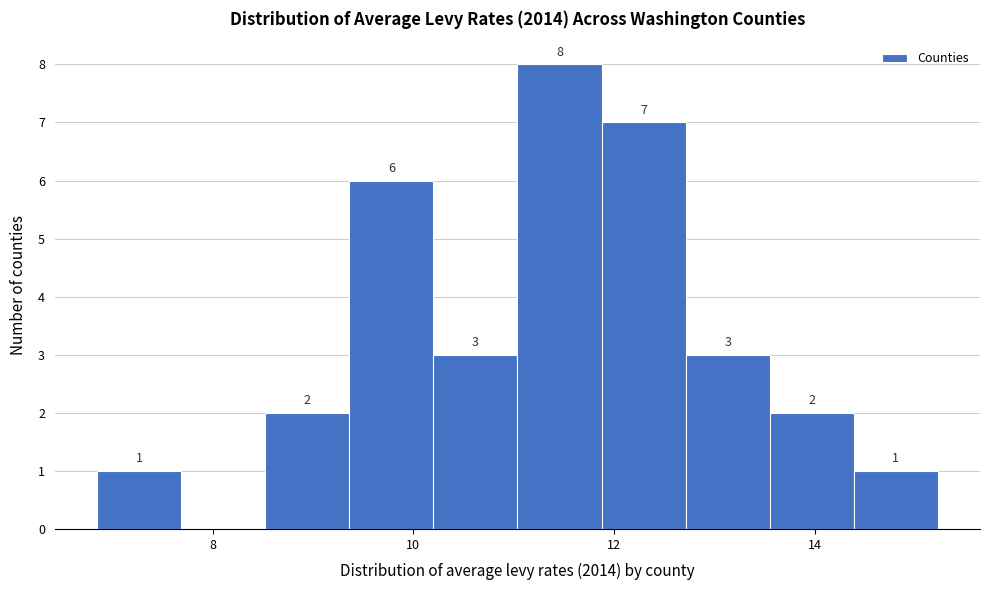

Which range on the x-axis has the tallest bar?

11.0 to 11.8